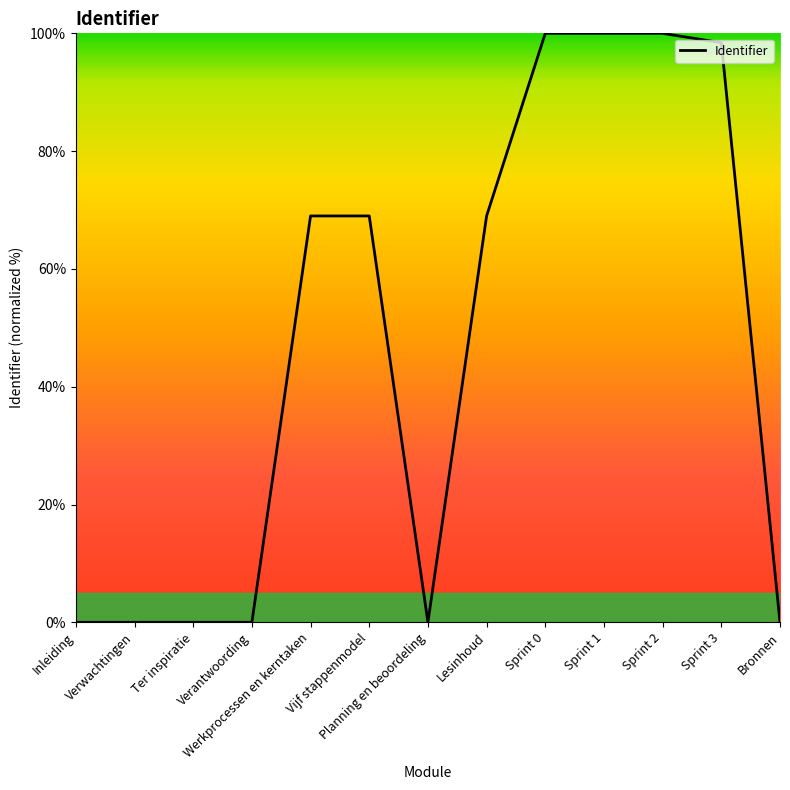

What is the greatest value displayed?

100.0